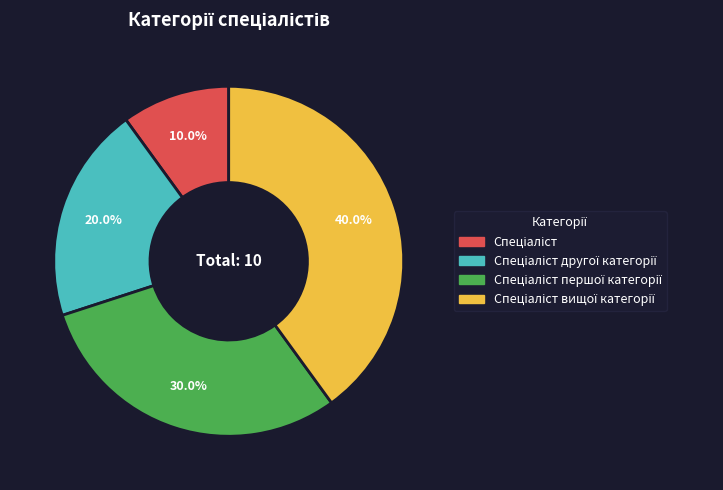

Is there a majority slice in this chart?

No